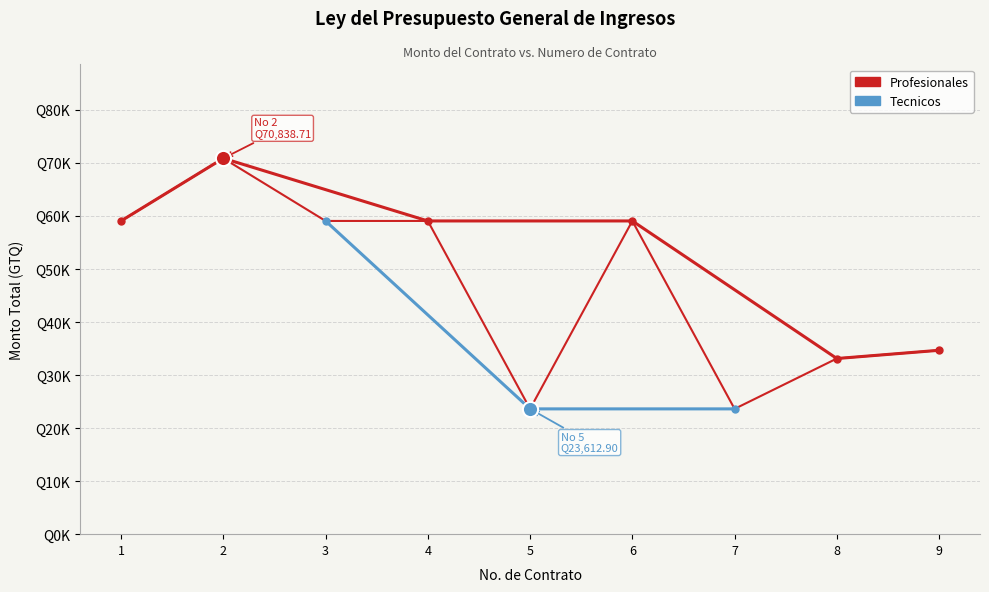

What is the ratio of the value at 8 to the value at 4?

0.6